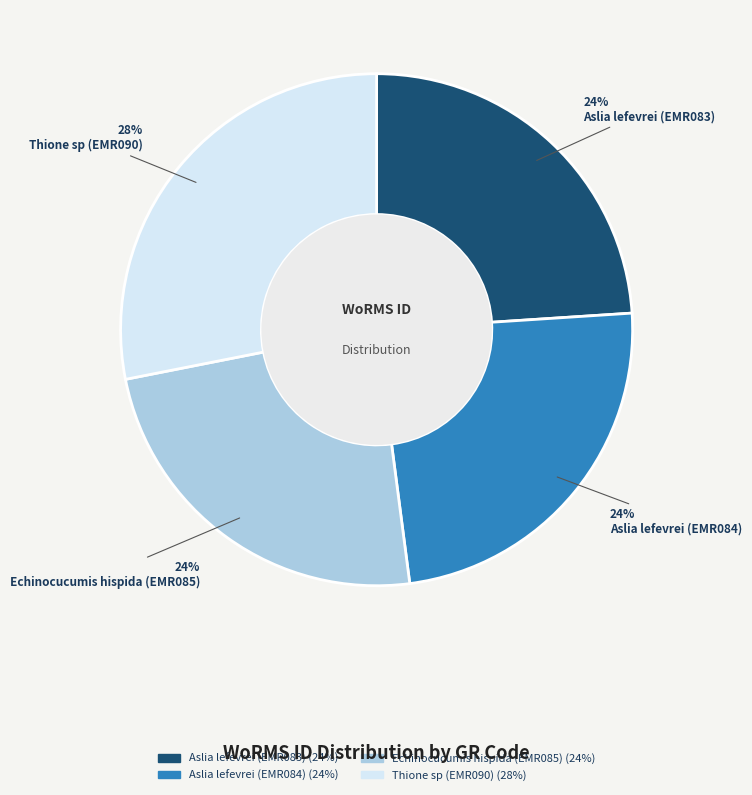

True or false: Aslia lefevrei (EMR083) accounts for 24% of the total.

True